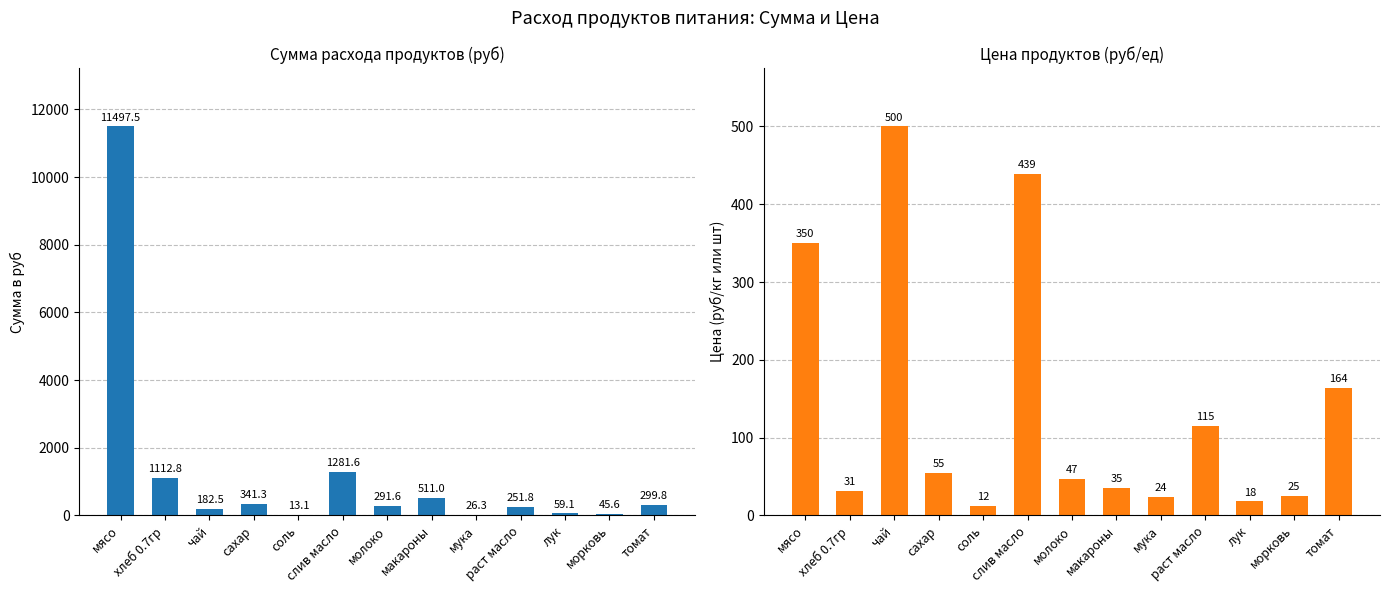

How many data points in Сумма в руб are less than 291?

6